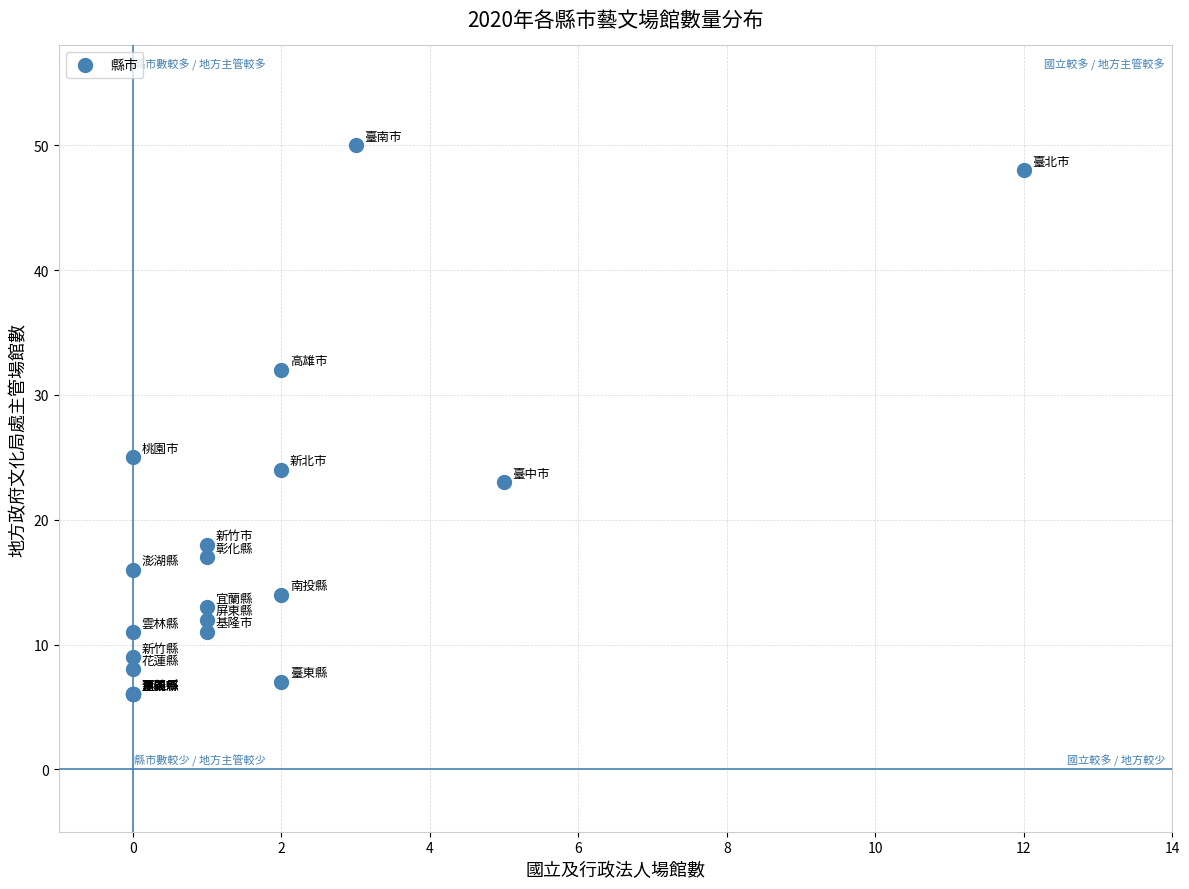

What Y value in the scatter plot is closest to 28?

25